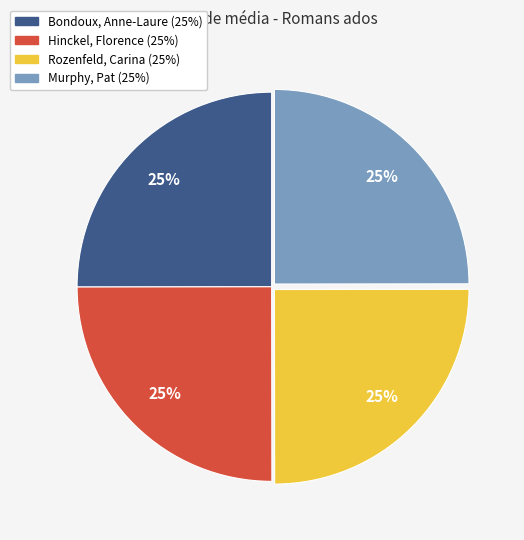

To the nearest percent, what portion does Murphy, Pat represent?

25%